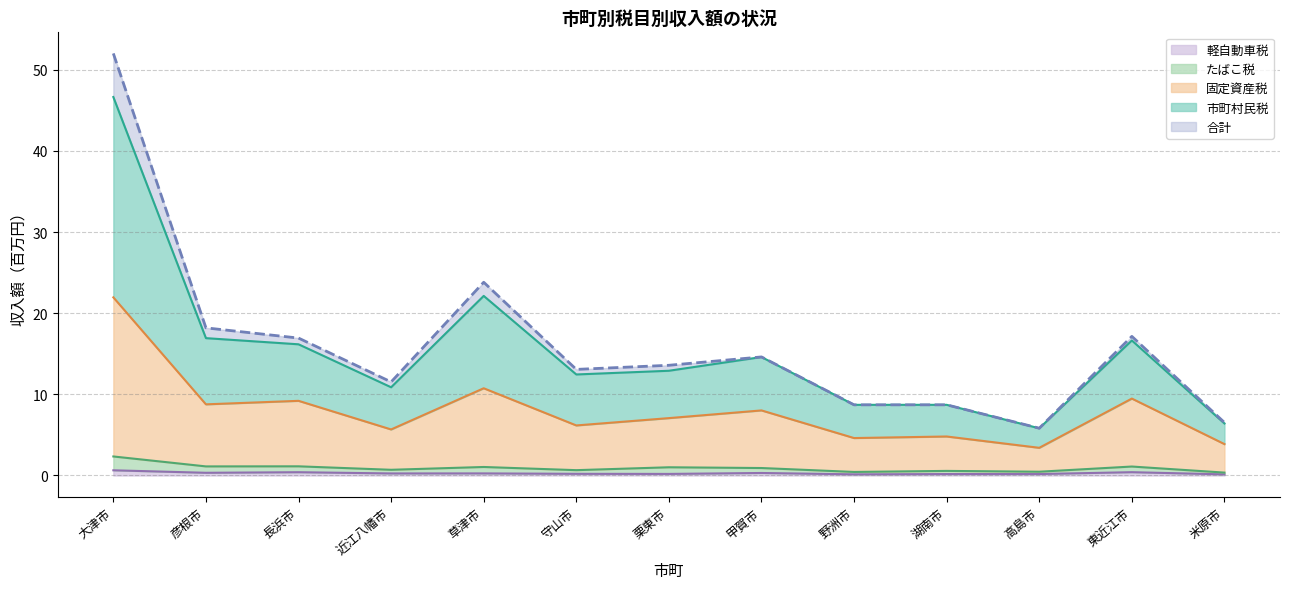

True or false: 軽自動車税 has a value of 0.0 at 米原市.

False